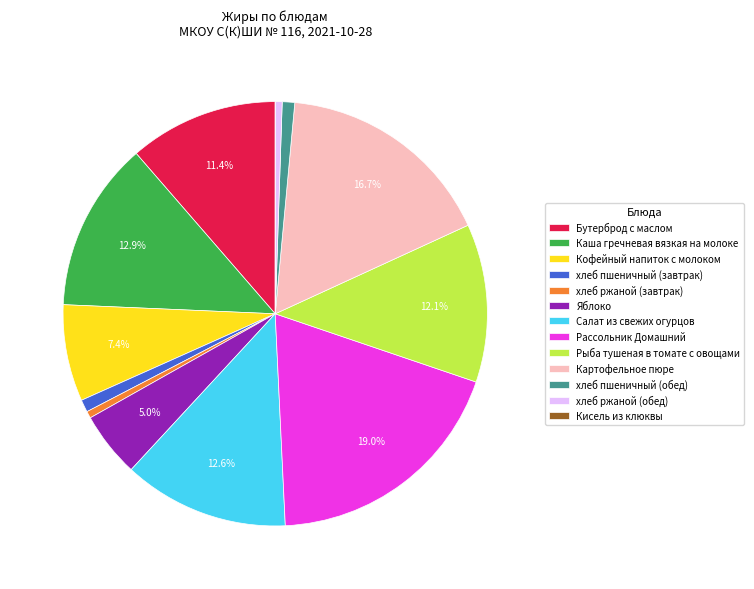

Does any single category account for the majority?

No